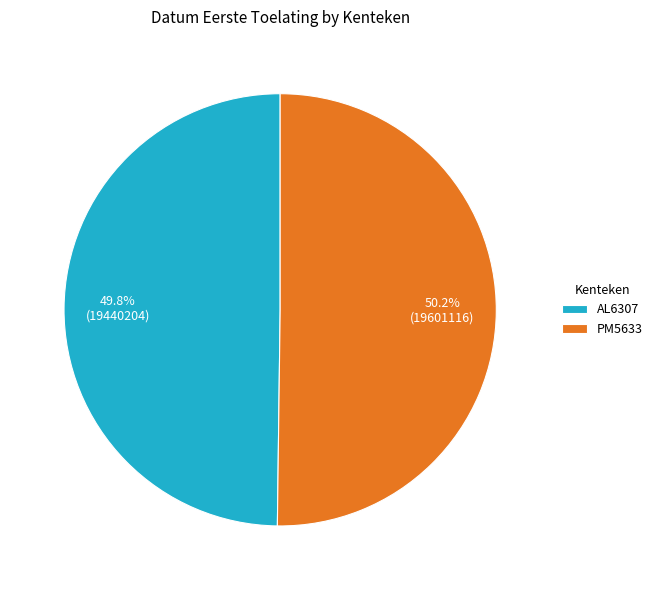

Approximately how many times larger is the value at AL6307 compared to PM5633?

1.0